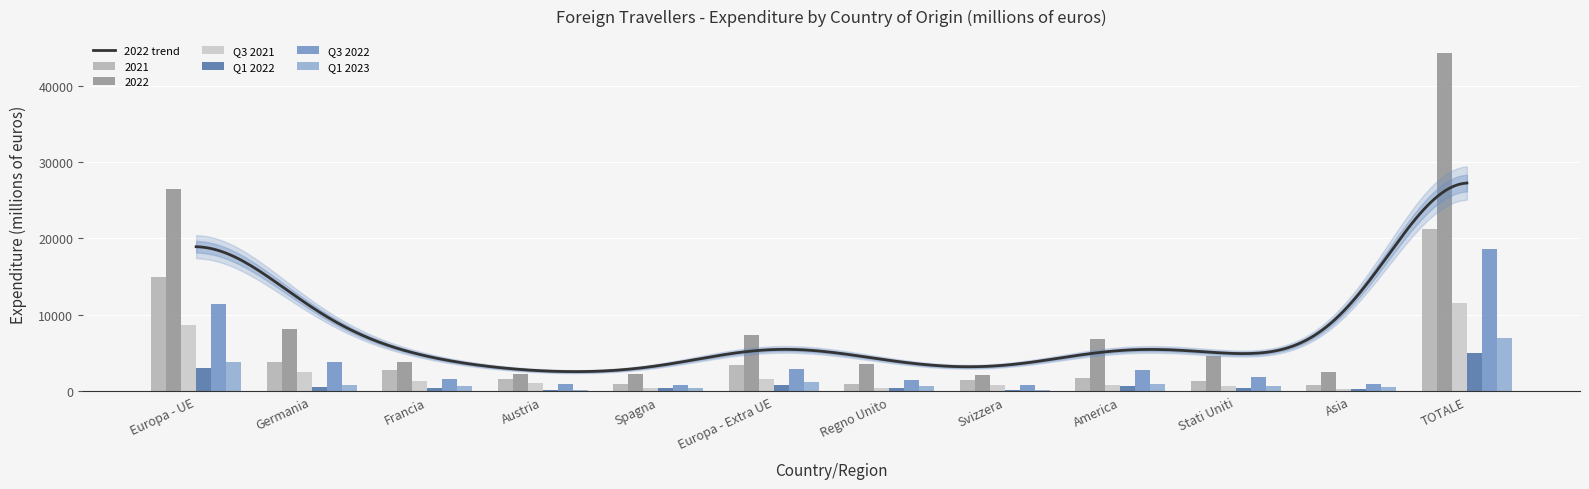

Reading right to left, extract all data points from this chart.

2021: 21266.1	875.8	1319.5	1751.2	1432.3	909.1	3440.2	994.7	1666.1	2772.8	3814.3	14963.8
2022: 44253.8	2523.6	4686.2	6792.0	2115.5	3565.6	7355.2	2332.3	2249.1	3906.8	8194.5	26422.8
Q3 2021: 11584.1	351.4	720.1	891.9	796.5	424.9	1580.9	388.4	1085.8	1400.5	2565.7	8681.2
Q1 2022: 5026.8	361.9	433.0	684.4	213.1	389.5	858.5	395.9	186.1	459.6	638.3	3013.1
Q3 2022: 18650.4	1023.2	1949.0	2752.0	847.7	1472.4	2927.5	822.7	930.0	1595.5	3910.1	11415.9
Q1 2023: 6962.3	586.5	648.0	958.3	217.9	689.5	1260.1	465.6	238.3	729.4	789.1	3900.5